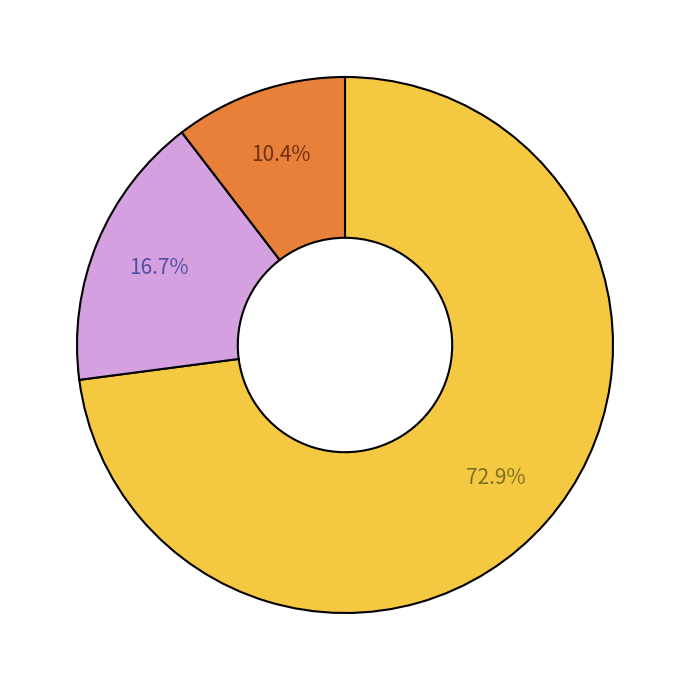

Does any single category account for the majority?

Yes